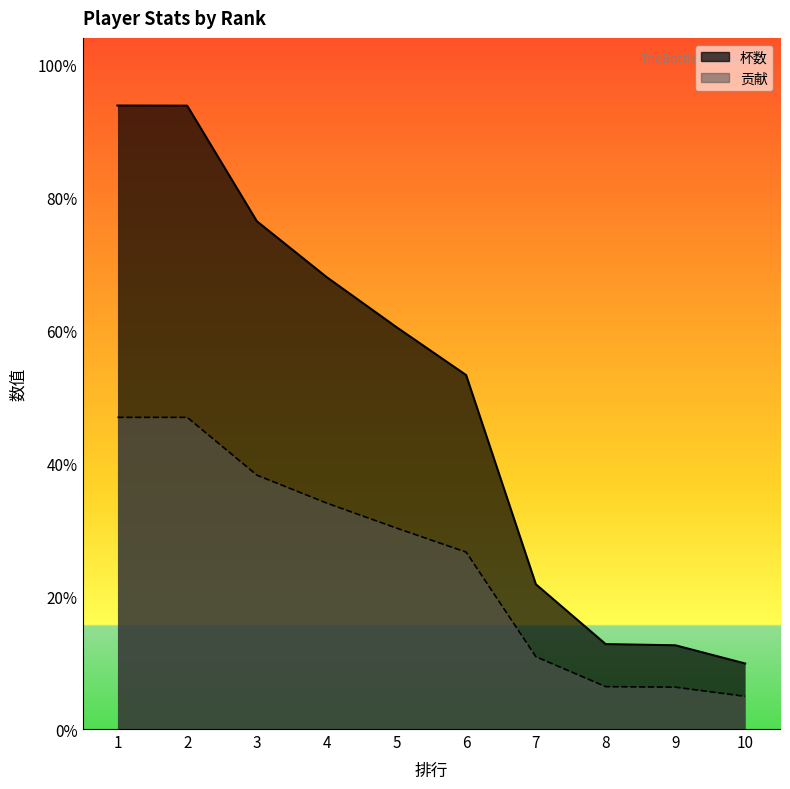

Reading left to right, what are all the values shown in this chart?

杯数: 1=4691	2=4690	3=3820	4=3400	5=3024	6=2663	7=1089	8=639	9=630	10=493
贡献: 1=2345	2=2345	3=1910	4=1700	5=1512	6=1331	7=544	8=319	9=315	10=246